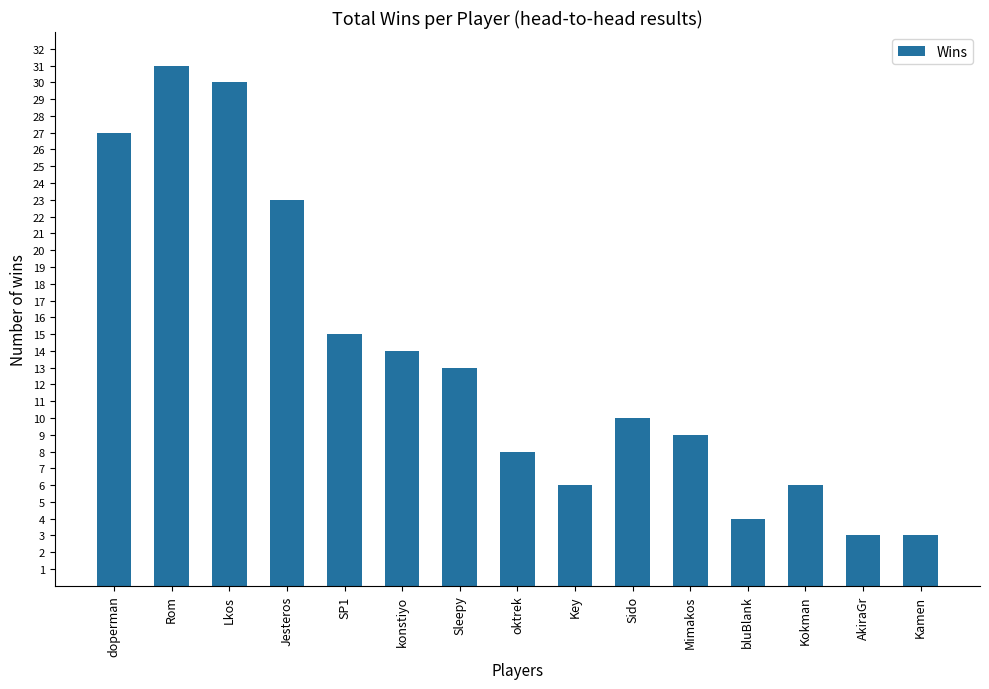

What is the value of the 2nd bar from the left?

31